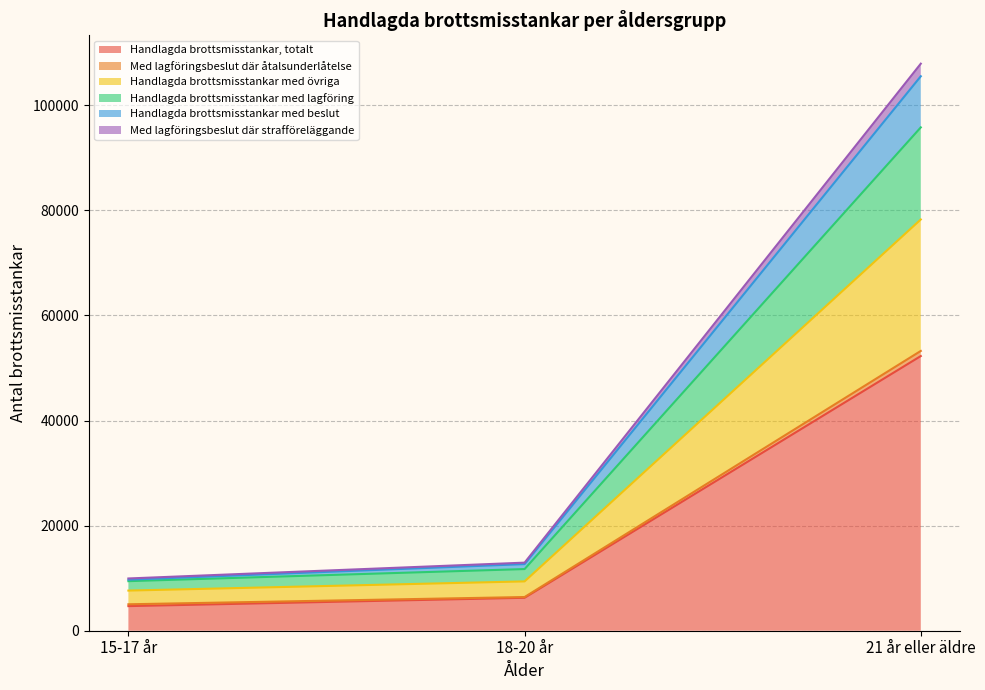

Which label corresponds to the smallest value in the chart?

15-17 år